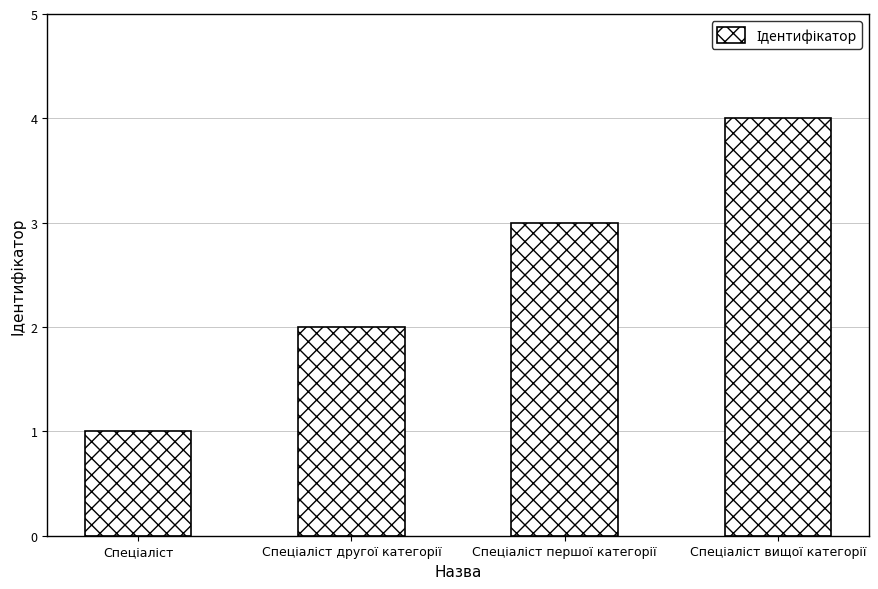

What is the maximum value shown in the chart?

4